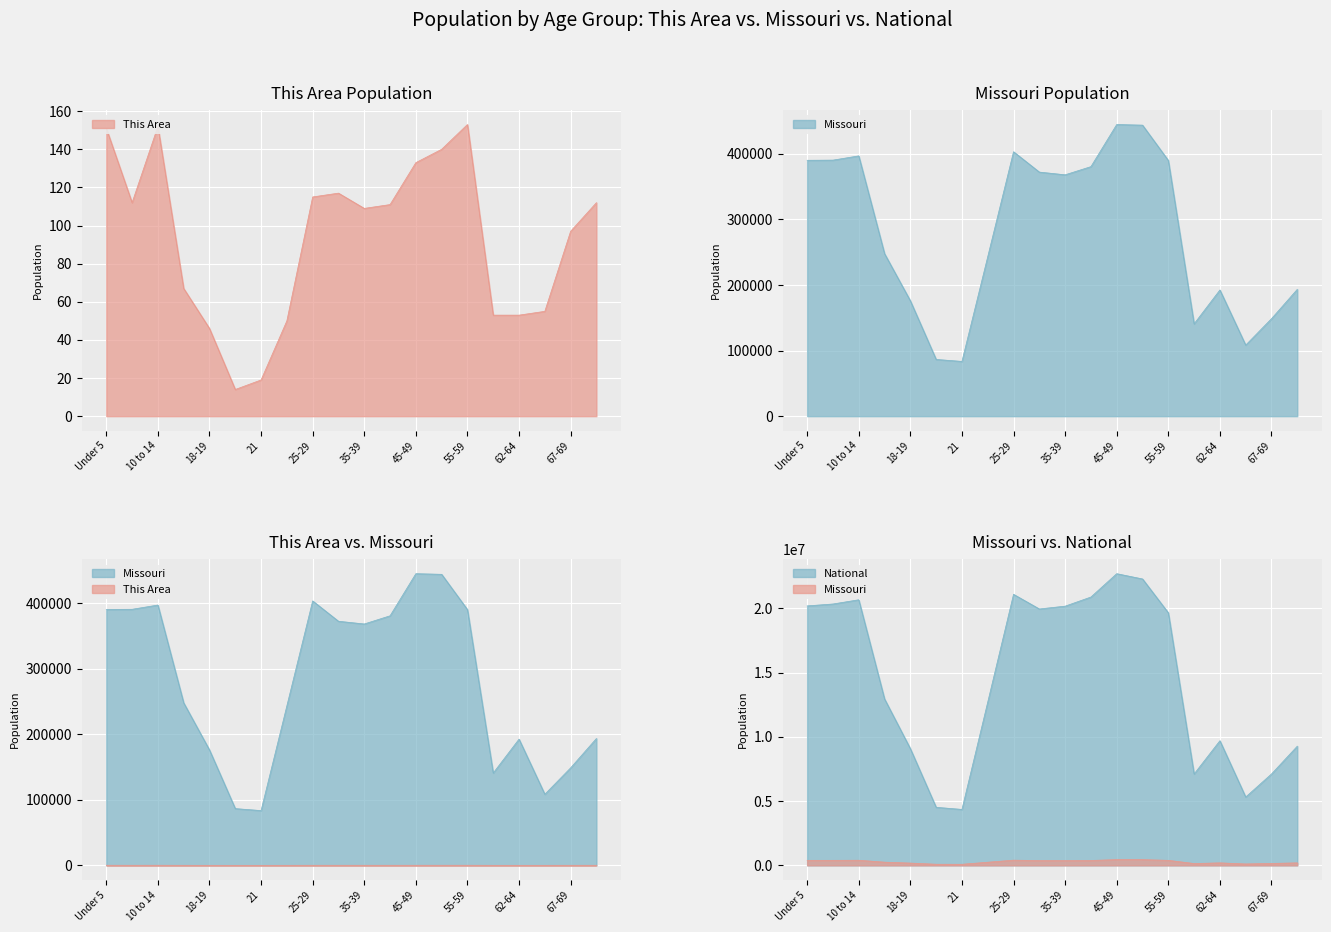

What is the difference between the maximum and minimum values in the National series?

18354297